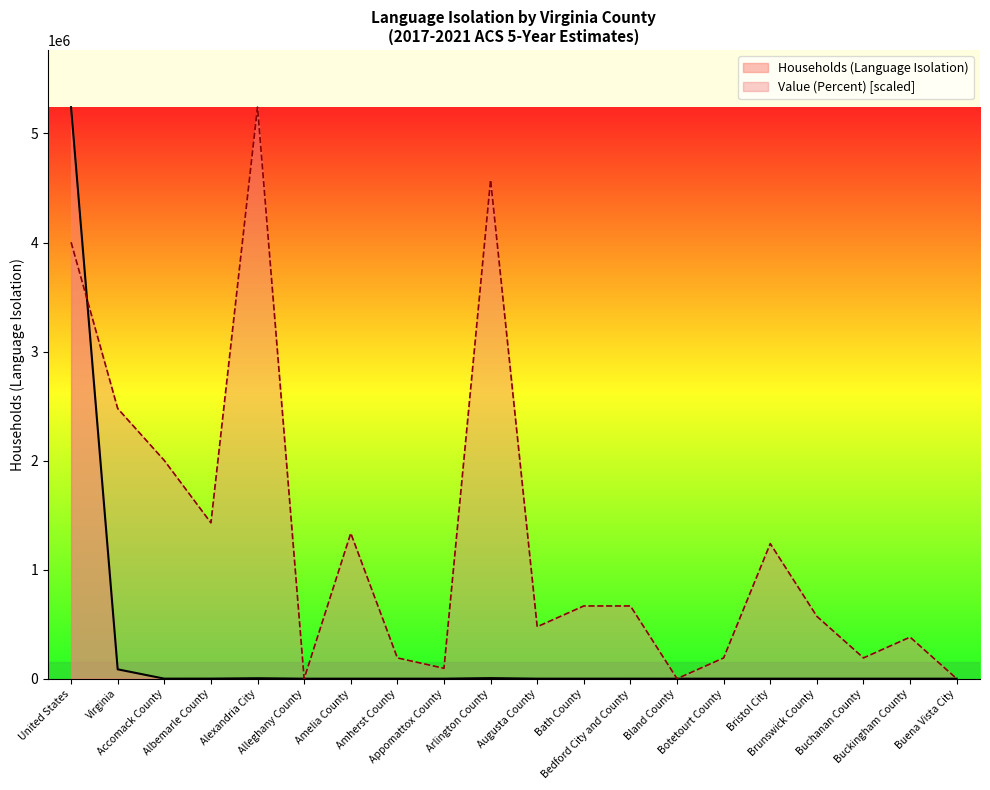

How many data points in Value (Percent) are less than 667077?

10